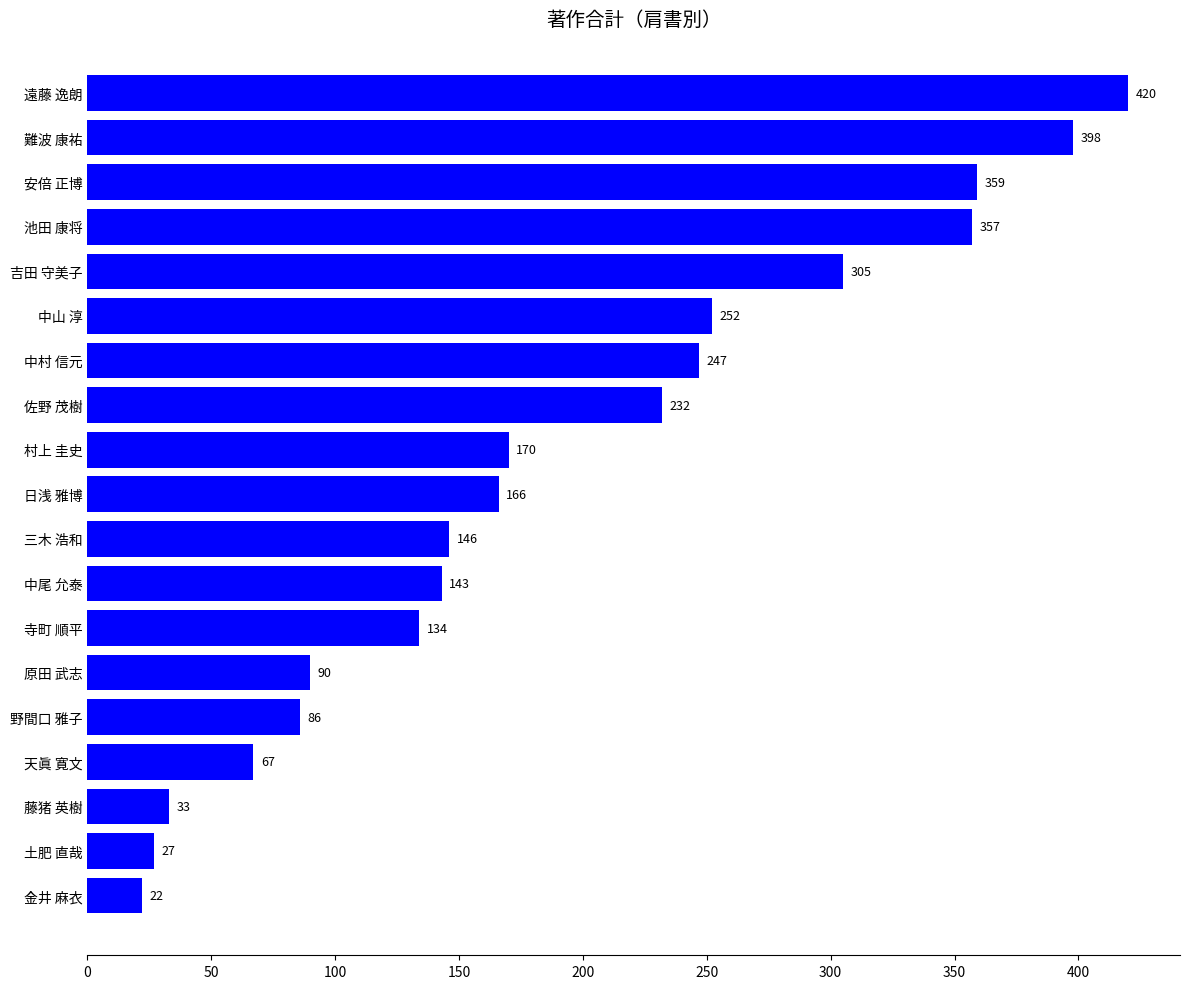

Are the bars horizontal?

Yes